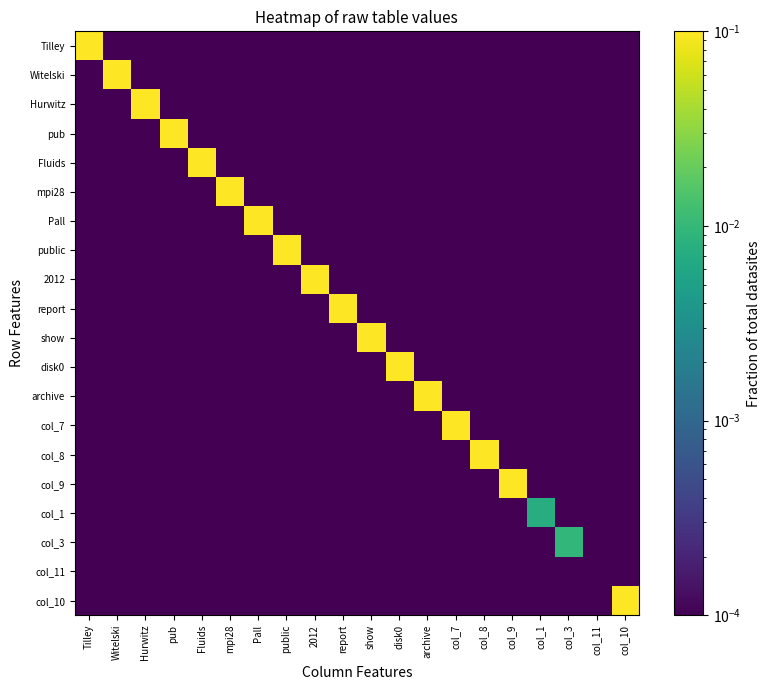

At Tilley, list the series in order from smallest to largest.

Witelski, Hurwitz, pub, Fluids, mpi28, Pall, public, 2012, report, show, disk0, archive, col_7, col_8, col_9, col_1, col_3, col_11, col_10, Tilley